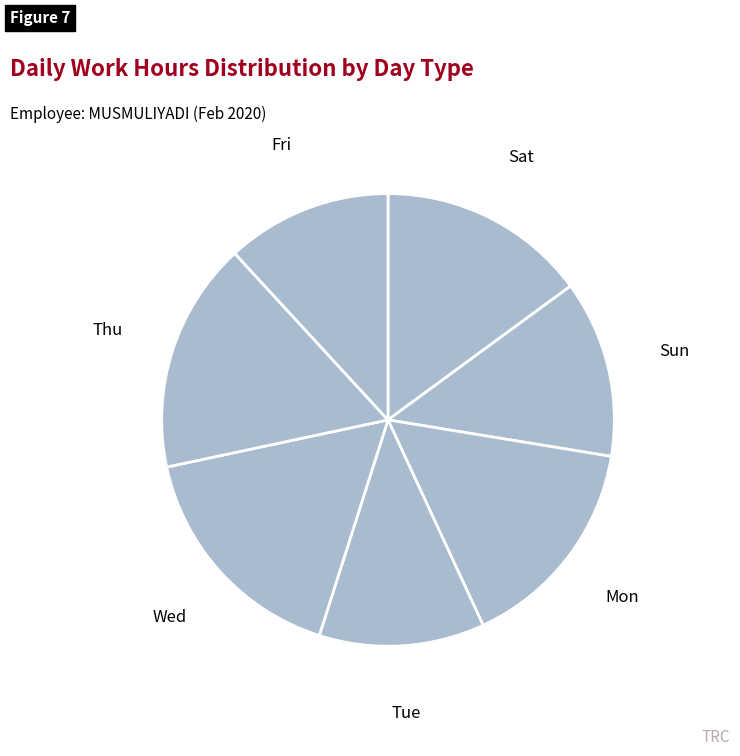

How many segments does this pie chart have?

7